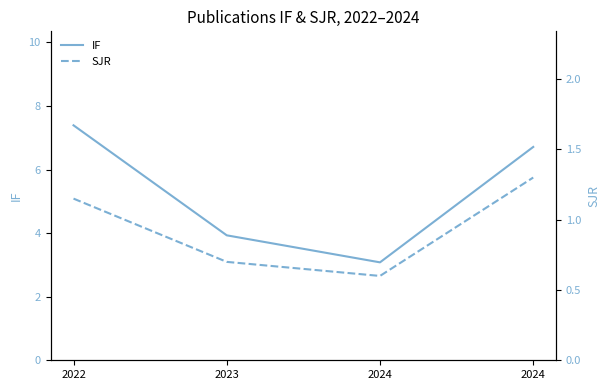

True or false: SJR has a value of 0.2 at 2023.

False